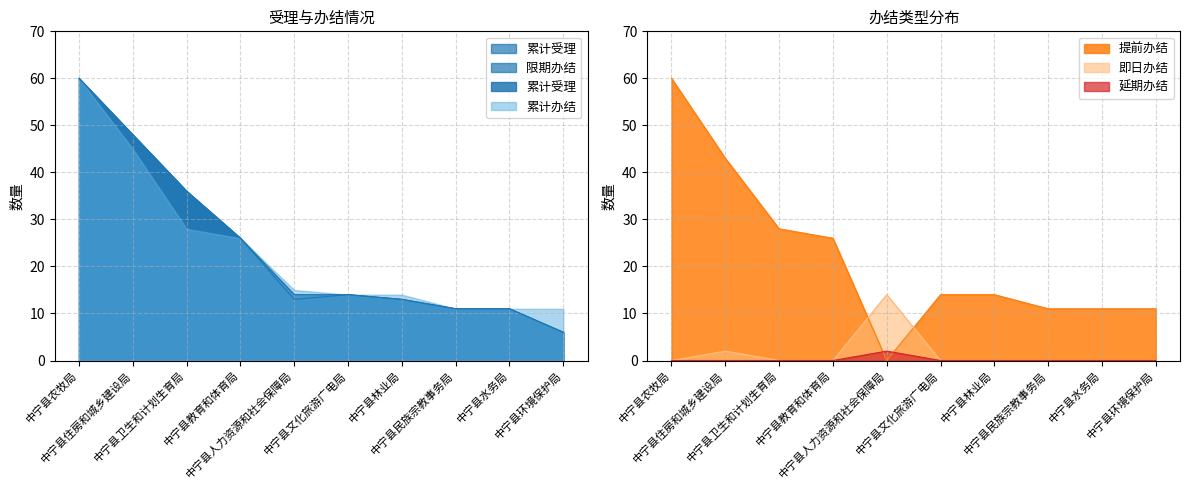

Which series ends up on top after the final intersection of 提前办结 and 延期办结?

提前办结